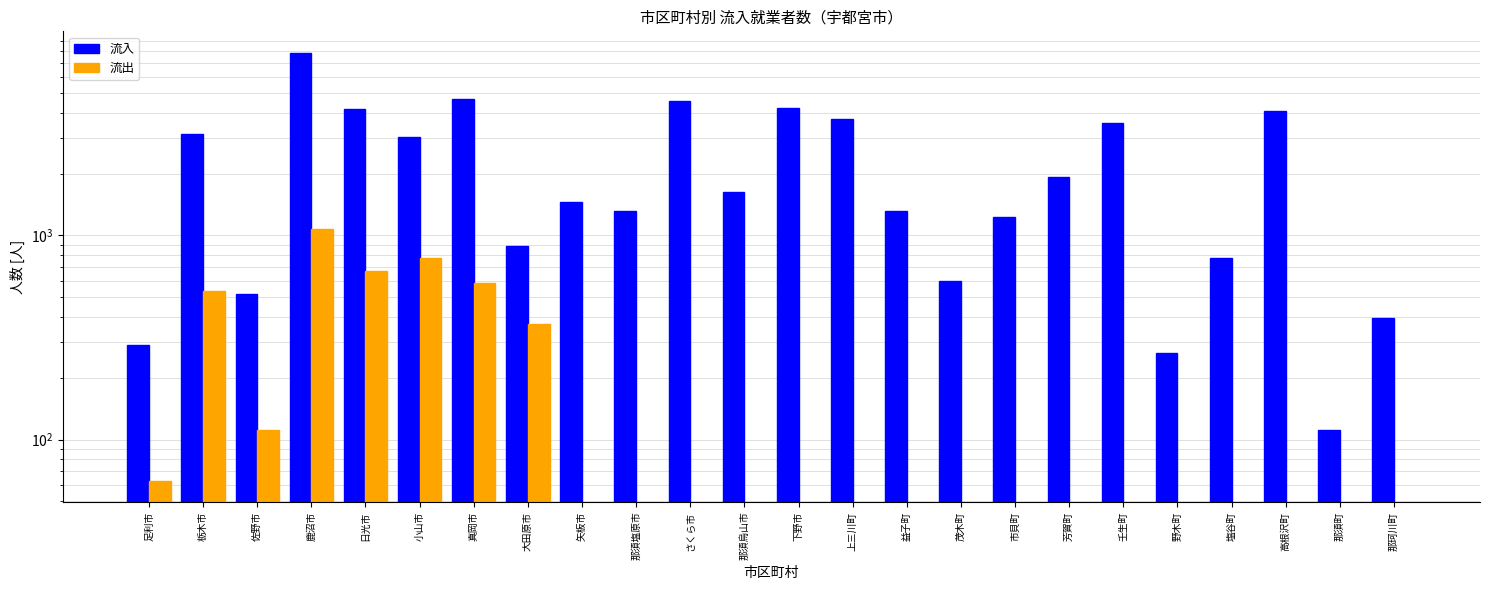

Rank the series by their maximum value, from highest to lowest.

流入, 流出